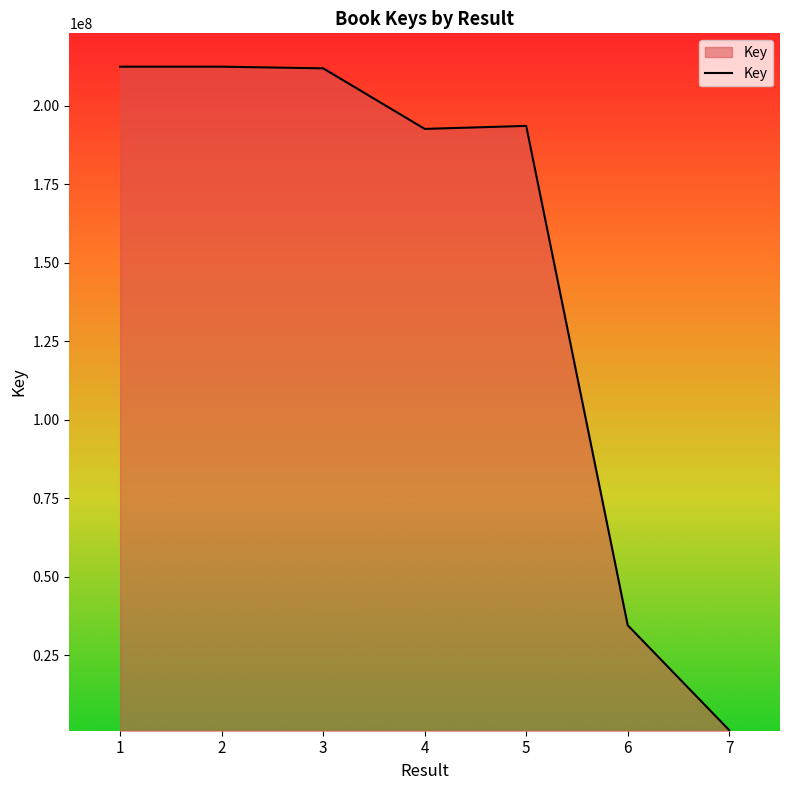

What is the change in value from 3 to 4?

-19291632